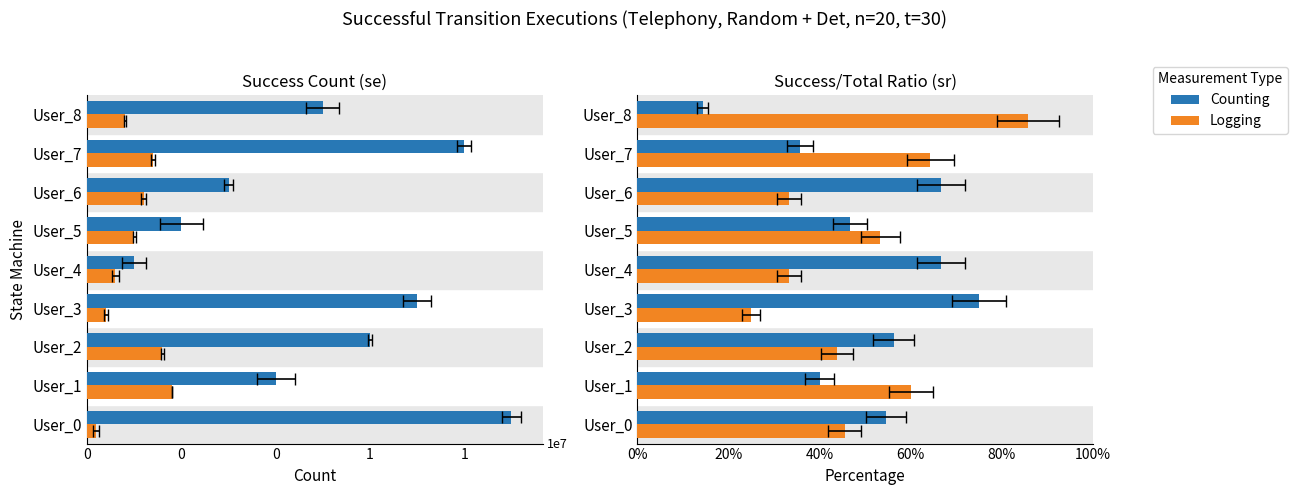

What is the spread (max minus min) of values at User_8?

0.7